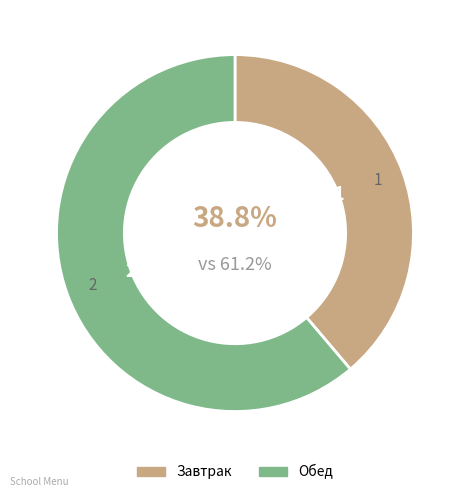

Count the number of slices in the pie.

2